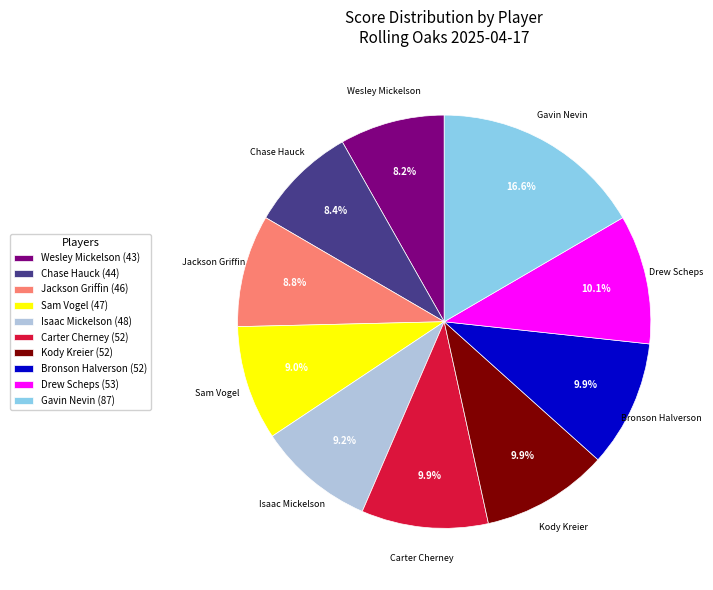

Combined, what portion of the pie is Isaac Mickelson and Bronson Halverson?

19.1%